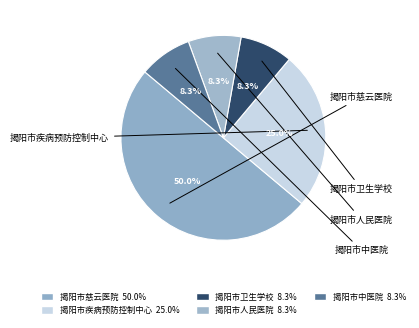

Approximately how many times larger is the value at 揭阳市疾病预防控制中心 compared to 揭阳市慈云医院?

0.5